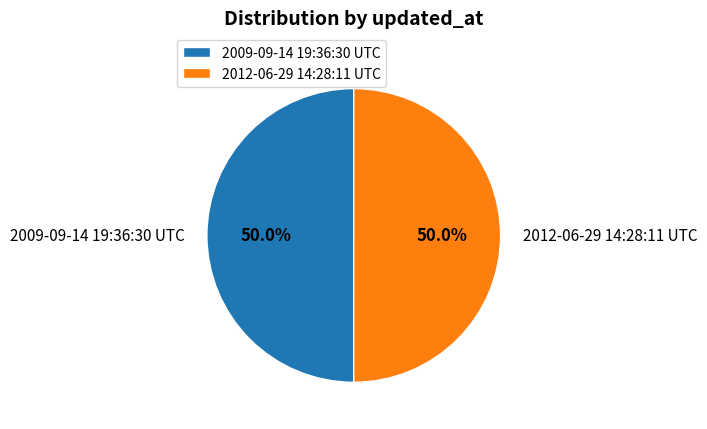

What percentage is the 2012-06-29 14:28:11 UTC slice, to the nearest percent?

50%